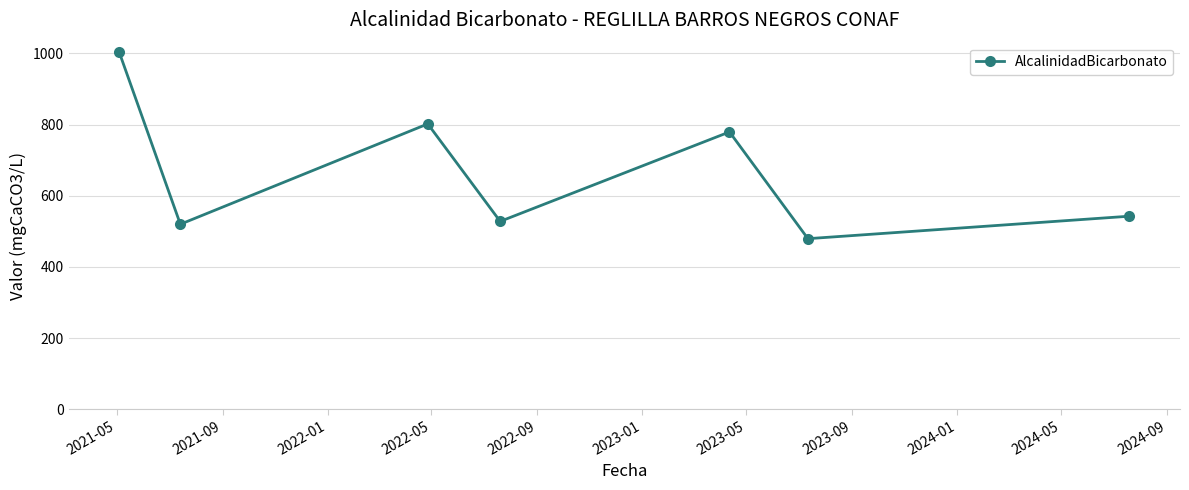

What is the value of the 7th point from the left?

542.6